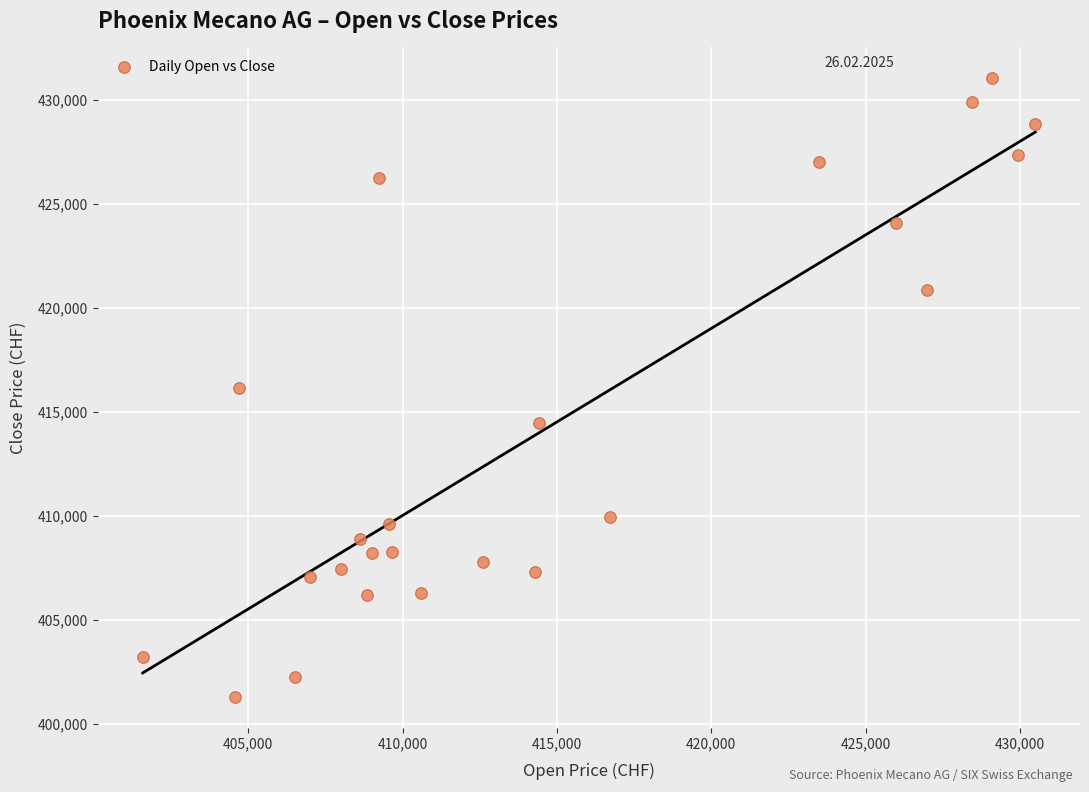

What is the range of X values (max minus min)?

28917